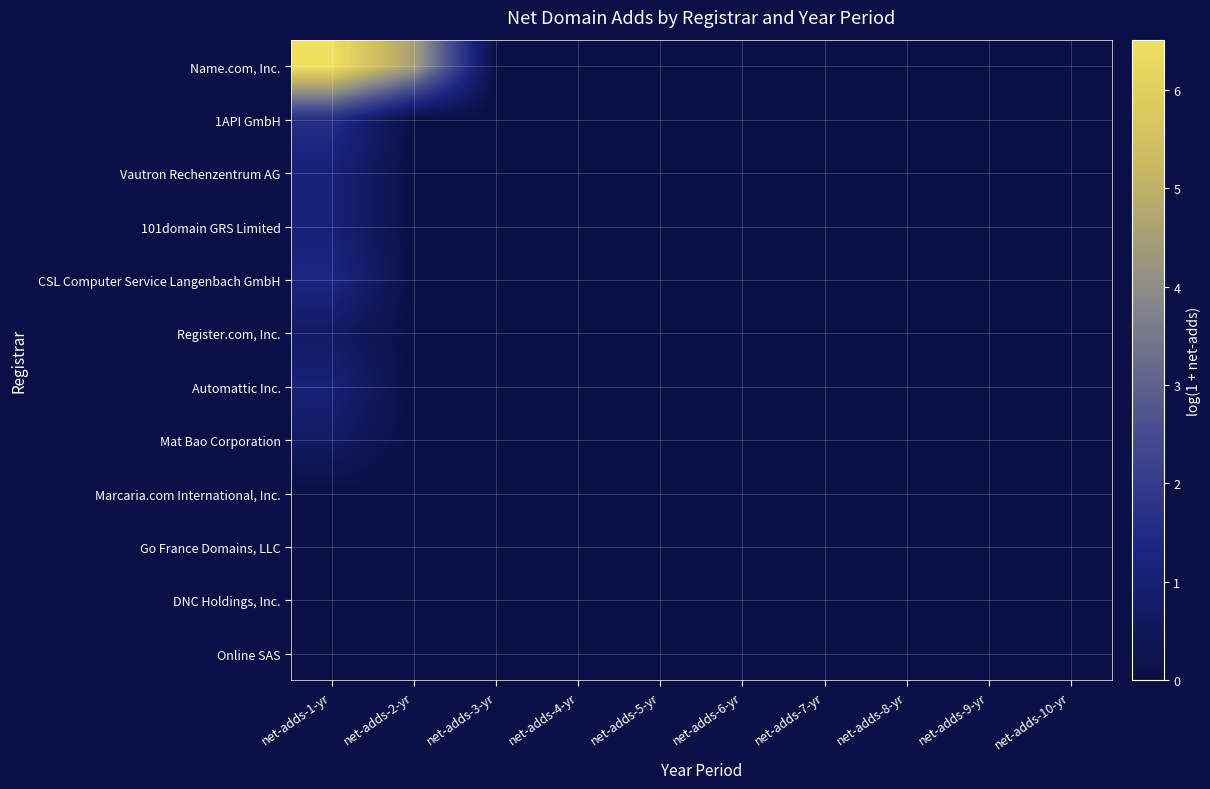

Which label corresponds to the largest value in the chart?

net-adds-1-yr